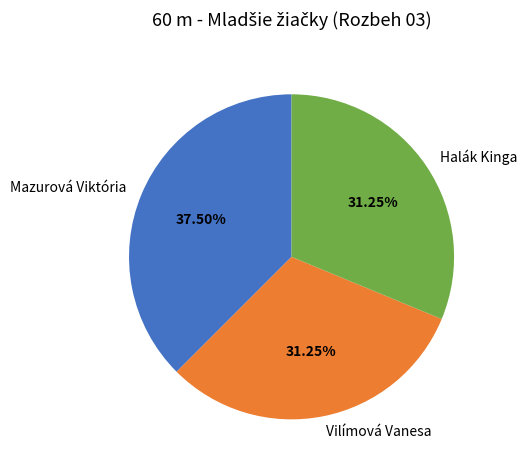

Between Halák Kinga and Mazurová Viktória, which is larger?

Mazurová Viktória